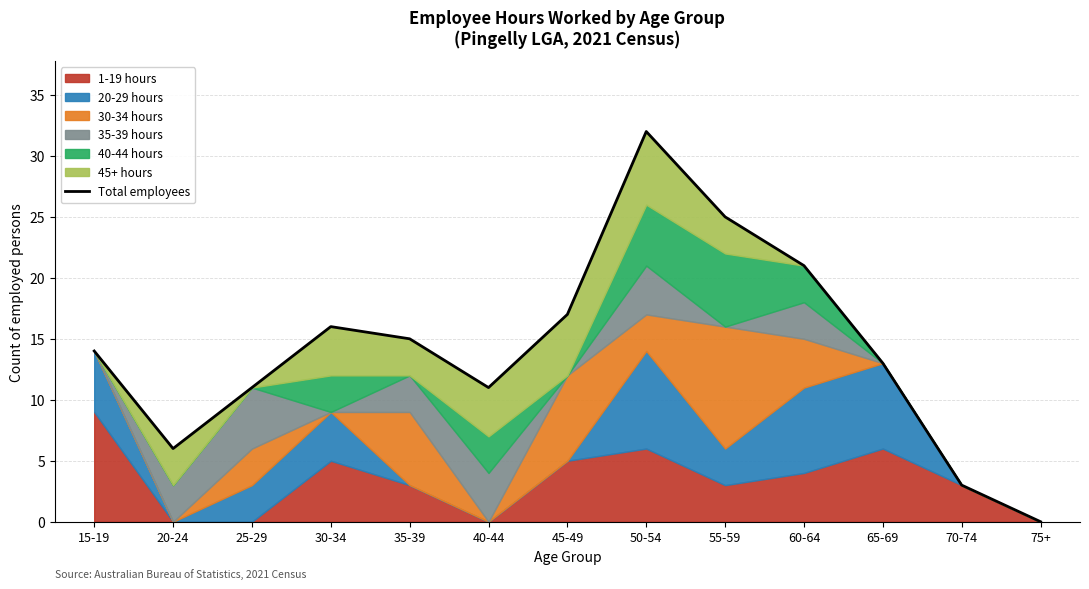

What is the ratio of the value at 55-59 to the value at 40-44?

2.3